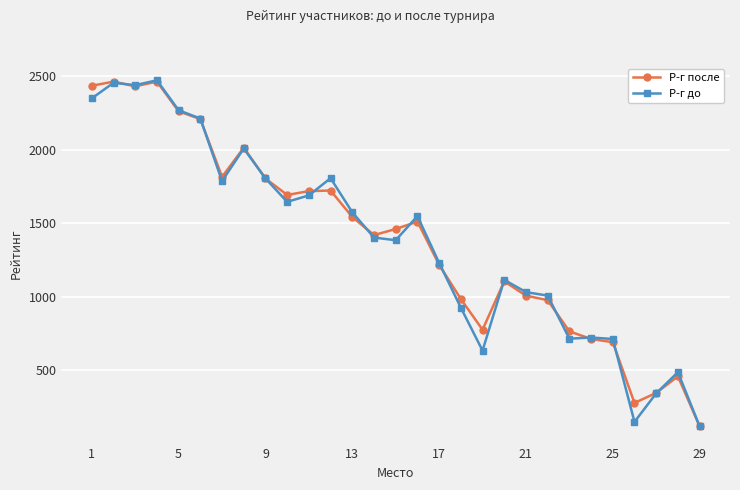

What is the minimum value for Р-г до?

118